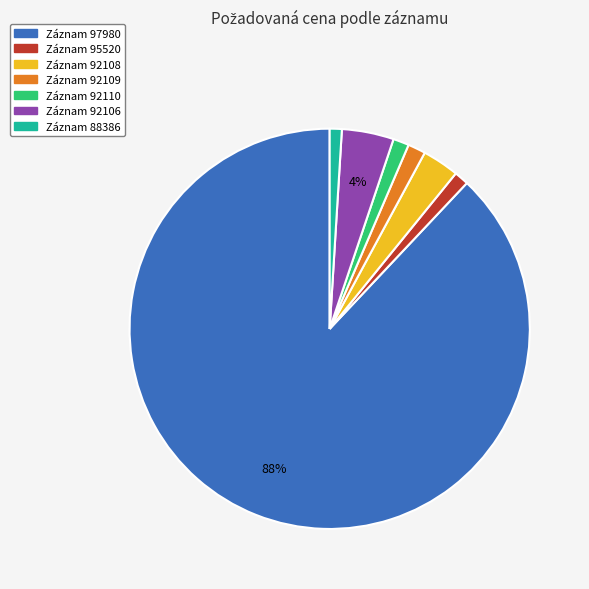

Is it true that Záznam 97980 is 88% of the pie?

True